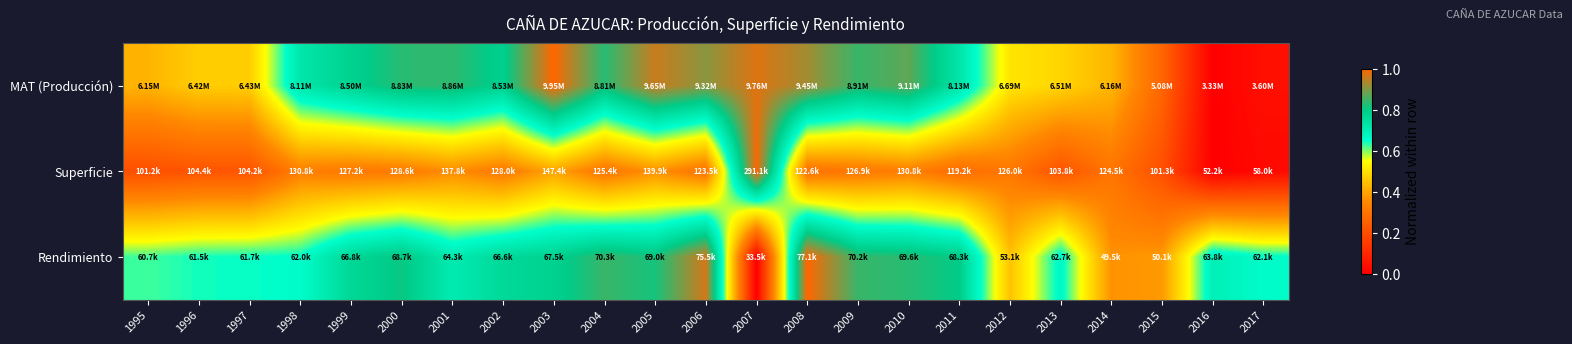

Reading left to right, what are all the values shown in this chart?

MAT (Producción): 1995=0.4	1996=0.5	1997=0.5	1998=0.7	1999=0.8	2000=0.8	2001=0.8	2002=0.8	2003=1.0	2004=0.8	2005=1.0	2006=0.9	2007=1.0	2008=0.9	2009=0.8	2010=0.9	2011=0.7	2012=0.5	2013=0.5	2014=0.4	2015=0.3	2016=0.0	2017=0.0
Superficie: 1995=0.2	1996=0.2	1997=0.2	1998=0.3	1999=0.3	2000=0.3	2001=0.4	2002=0.3	2003=0.4	2004=0.3	2005=0.4	2006=0.3	2007=1.0	2008=0.3	2009=0.3	2010=0.3	2011=0.3	2012=0.3	2013=0.2	2014=0.3	2015=0.2	2016=0.0	2017=0.0
Rendimiento: 1995=0.6	1996=0.6	1997=0.6	1998=0.7	1999=0.8	2000=0.8	2001=0.7	2002=0.8	2003=0.8	2004=0.8	2005=0.8	2006=1.0	2007=0.0	2008=1.0	2009=0.8	2010=0.8	2011=0.8	2012=0.4	2013=0.7	2014=0.4	2015=0.4	2016=0.7	2017=0.7